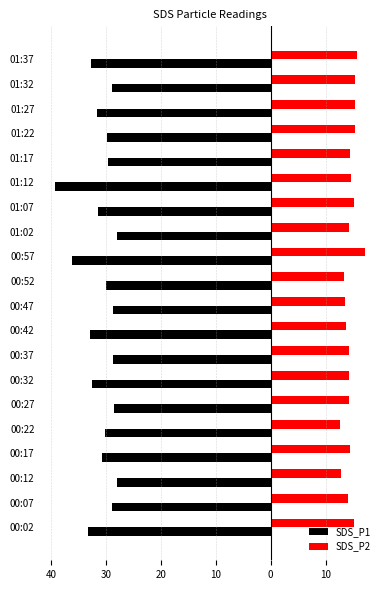

What are all the series names shown in the legend?

SDS_P1, SDS_P2